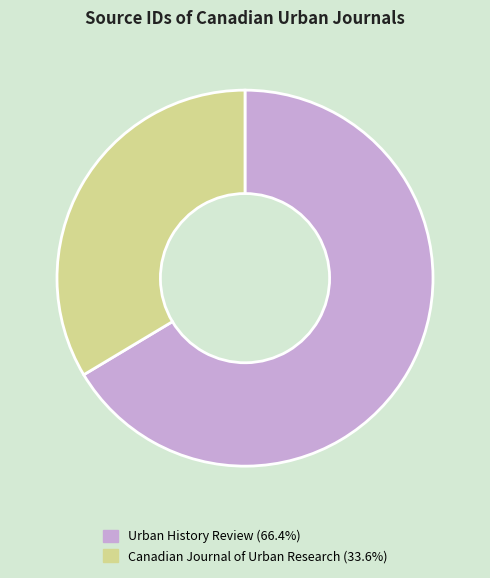

Rank the categories by value from lowest to highest.

Canadian Journal of Urban Research, Urban History Review